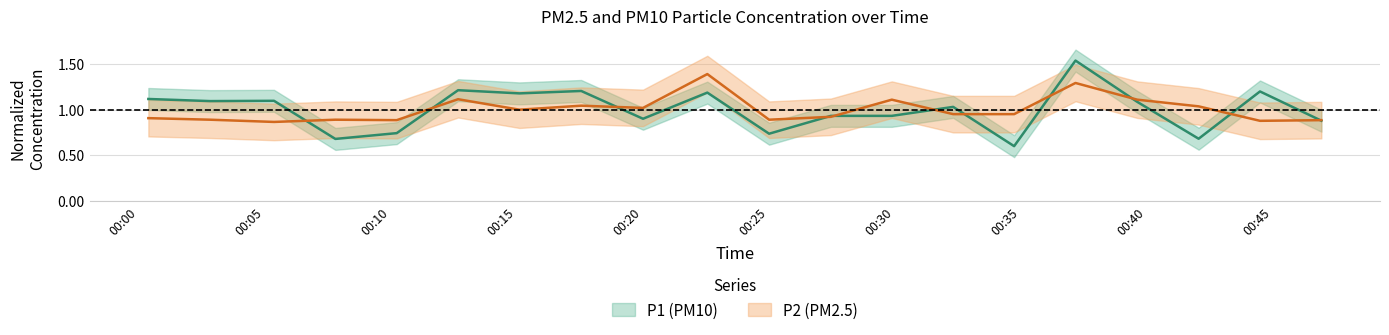

True or false: P2 has a value of 0.5 at 2023-08-20T00:44:29.

False